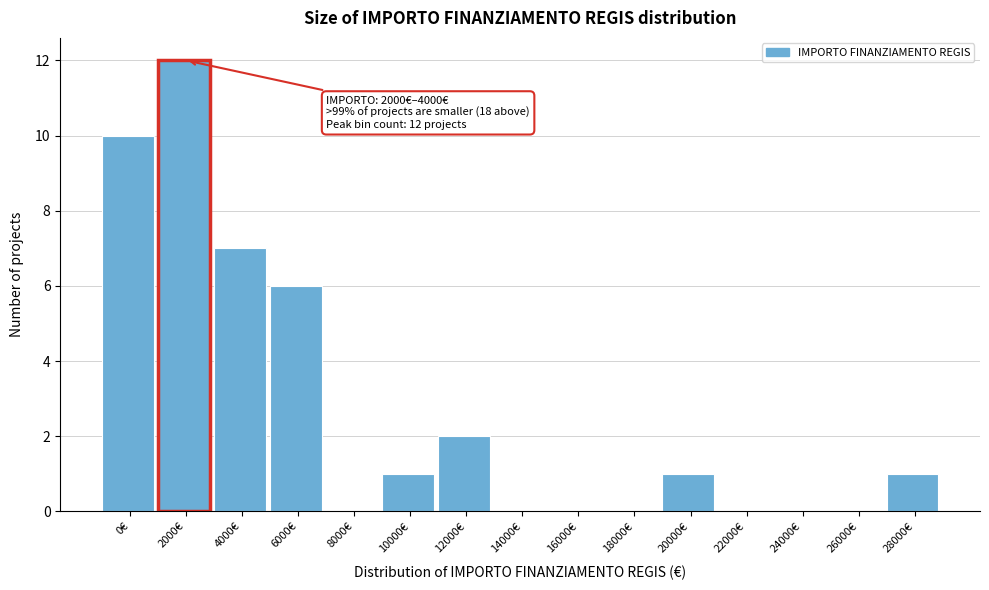

Reading left to right, list all the values displayed in this chart.

0€=10	2000€=12	4000€=7	6000€=6	8000€=0	10000€=1	12000€=2	14000€=0	16000€=0	18000€=0	20000€=1	22000€=0	24000€=0	26000€=0	28000€=1